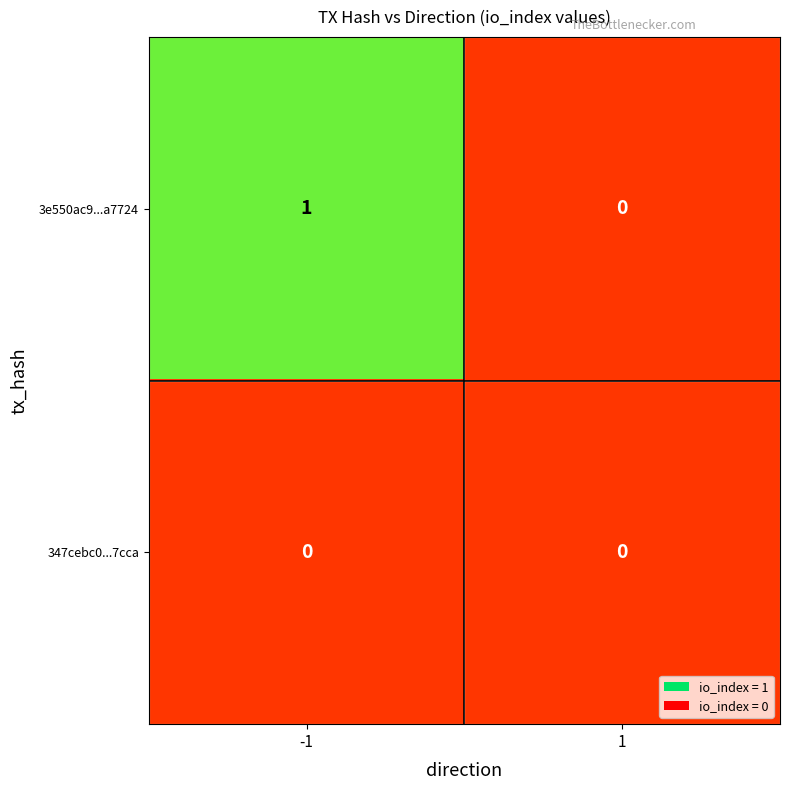

Reading right to left, extract all data points from this chart.

3e550ac9...a7724: 0	1
347cebc0...7cca: 0	0